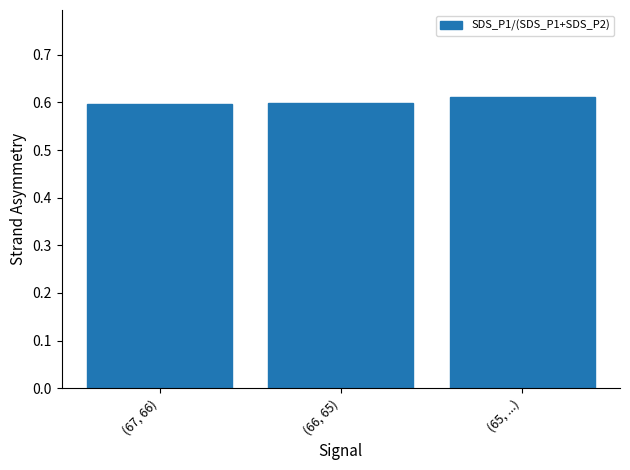

How many values are between 0 and 1?

3